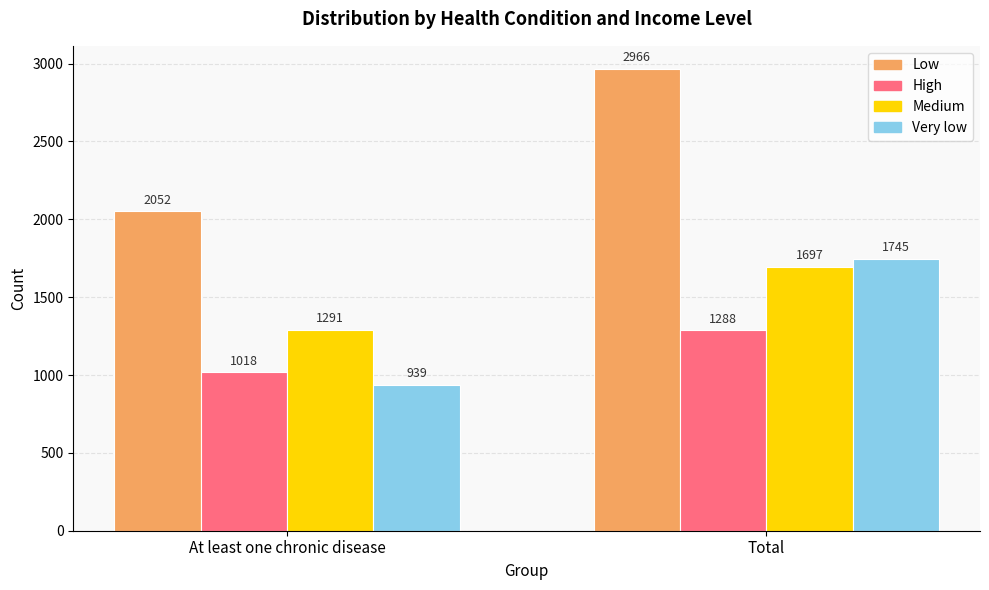

The value of High at At least one chronic disease is 1434. True or false?

False